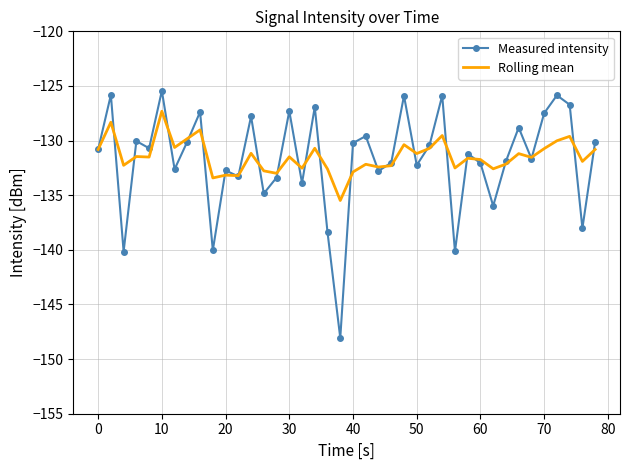

What is the greatest value displayed?

-125.4